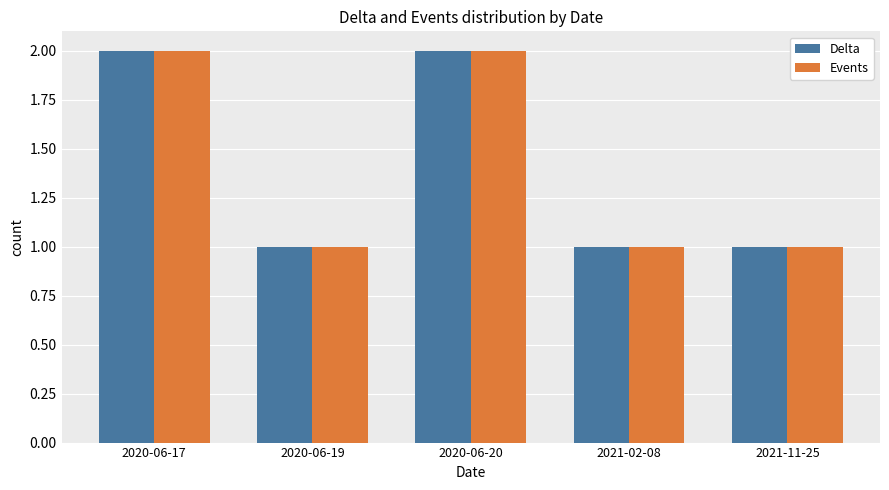

What is the difference between the maximum and minimum values in the Delta series?

1